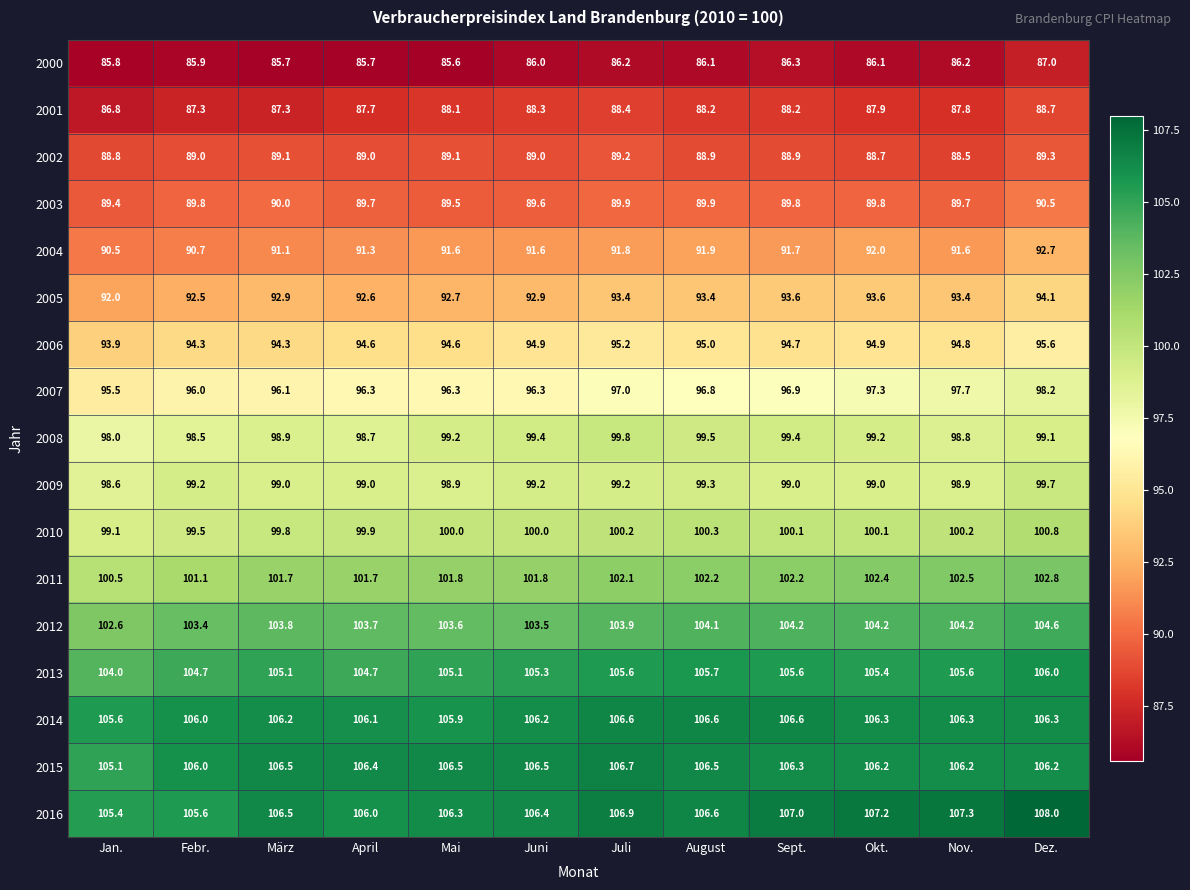

At which label does 2009 reach its minimum?

Jan.